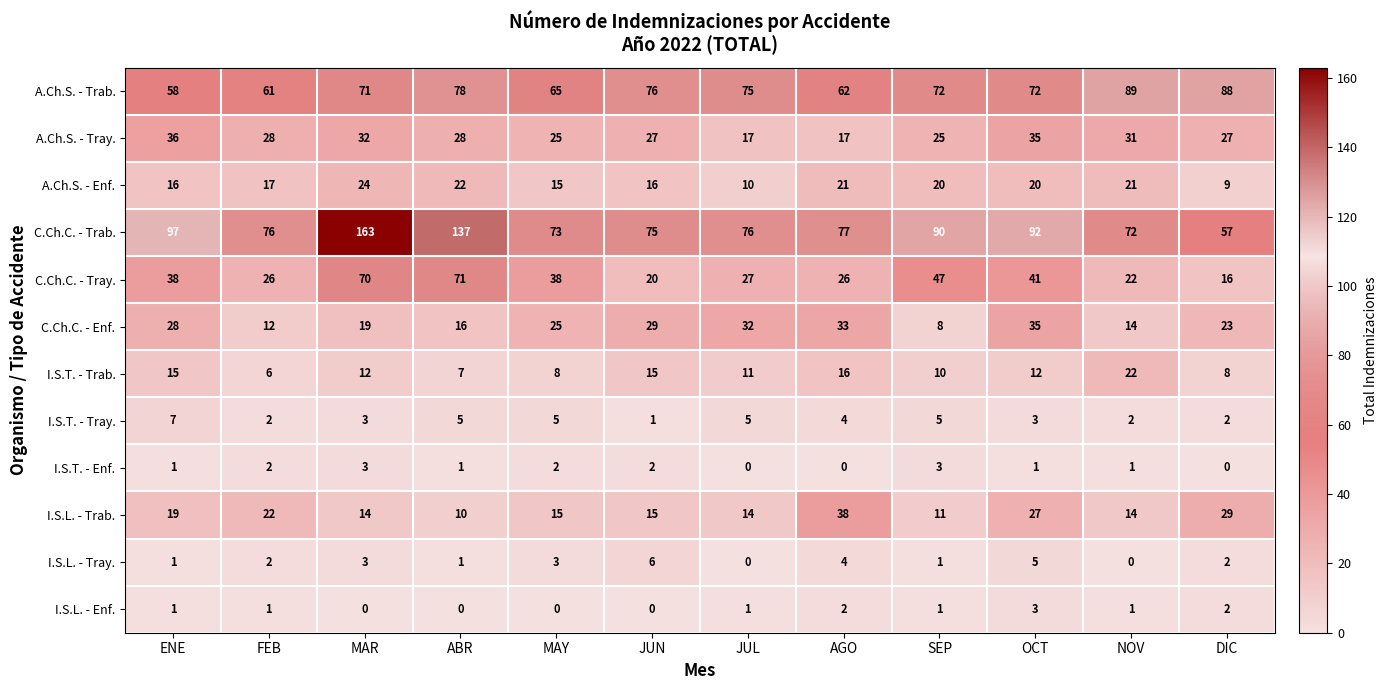

What is the total value across all series at NOV?

289